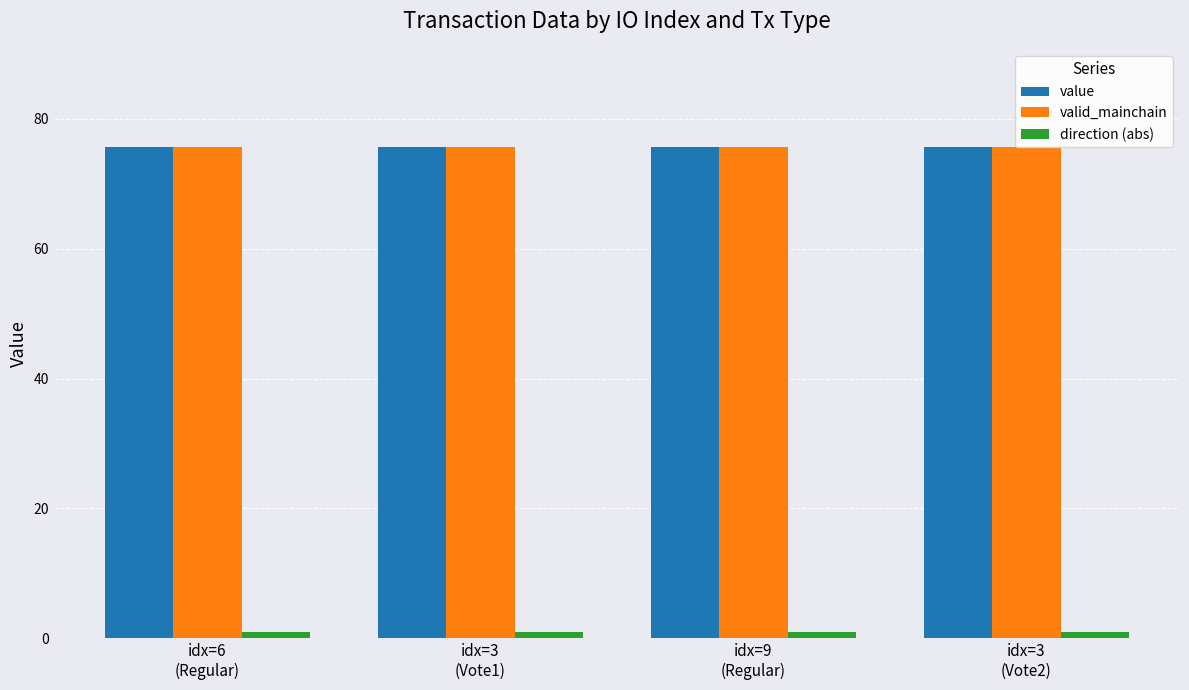

What is the difference between the highest and lowest values at idx=3
(Vote1)?

74.7